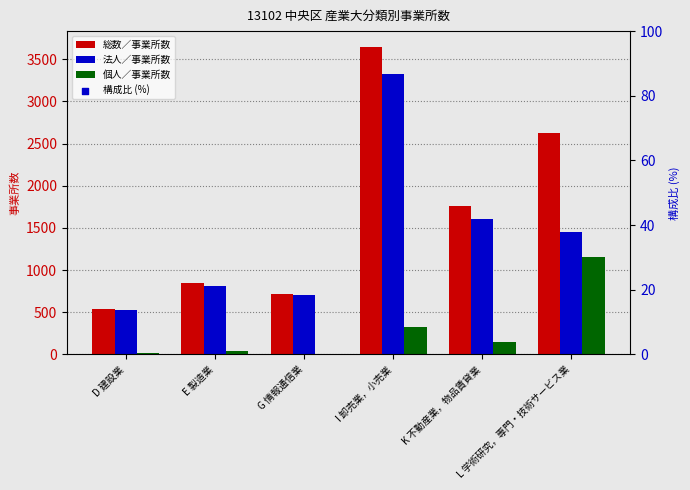

Which series contains the highest Y value?

総数／事業所数